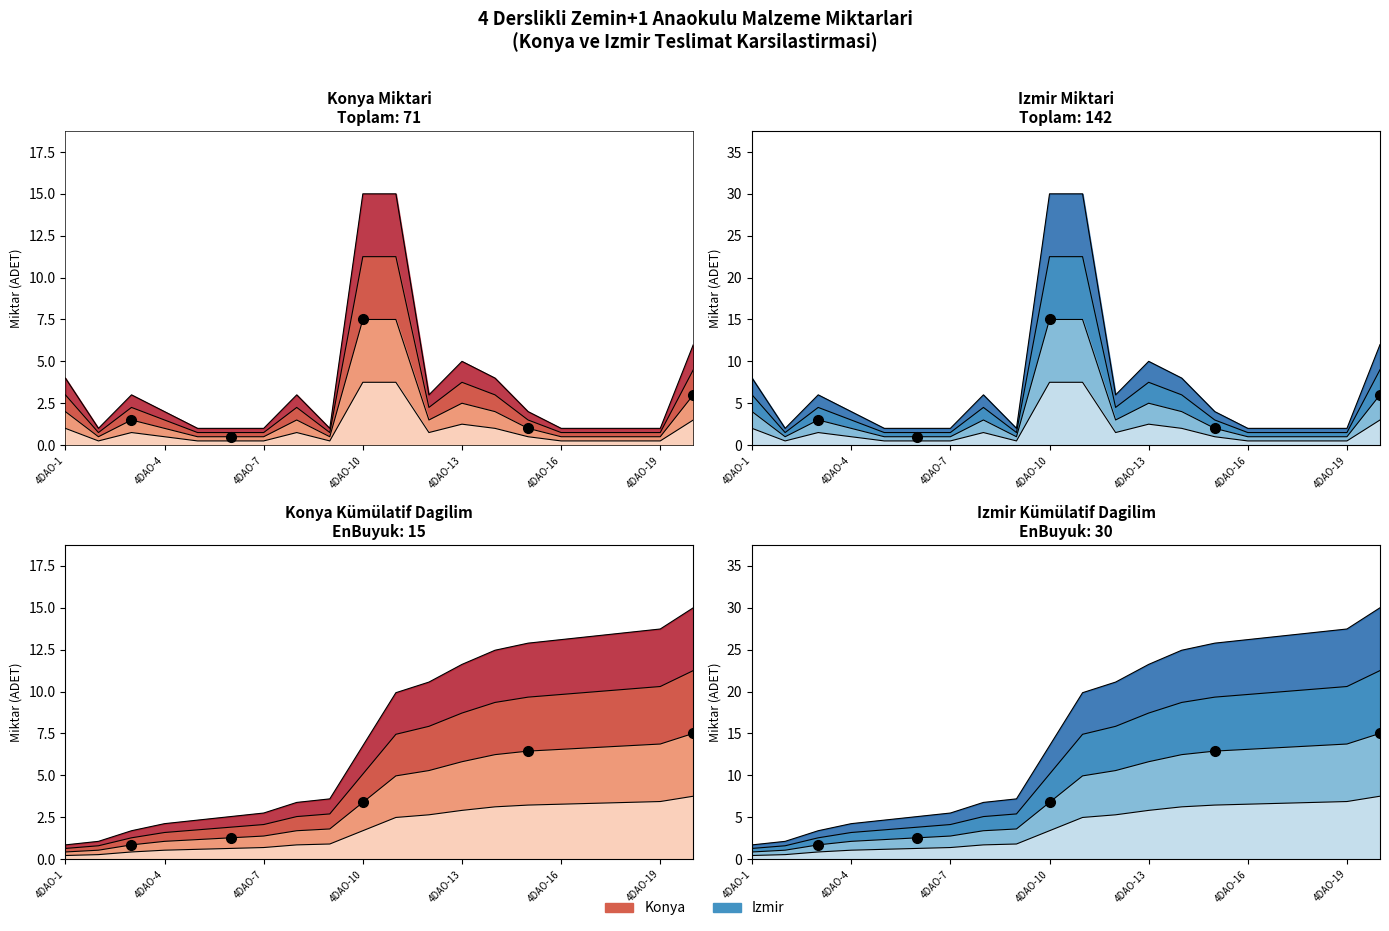

At which category is the sum across all series the highest?

4DAO-10